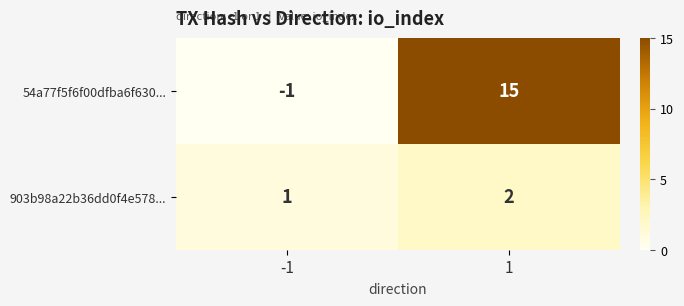

Reading right to left, transcribe all the data shown in this chart.

54a77f5f6f00dfba6f630...: 15	-1
903b98a22b36dd0f4e578...: 2	1